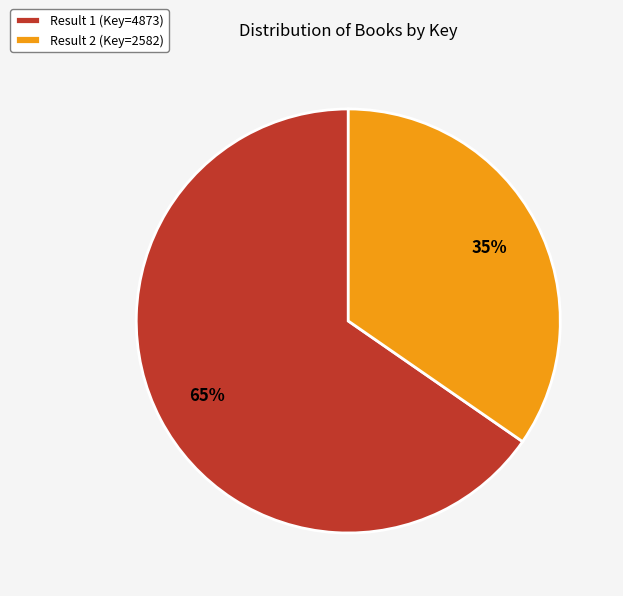

Approximately how many times larger is the value at Result 1 (Key=4873) compared to Result 2 (Key=2582)?

1.9